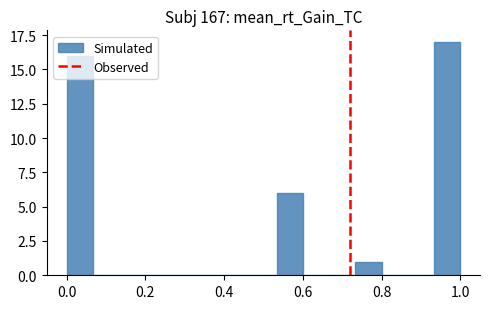

Read against the x-axis, roughly where is the centre of the tallest bar?

0.96